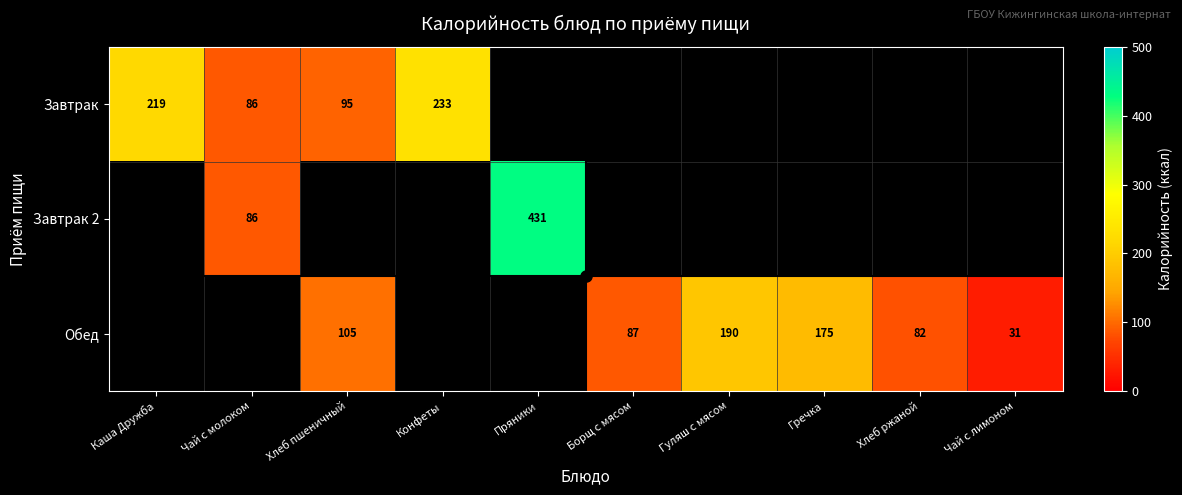

True or false: Завтрак 2 has a value of 129 at Чай с молоком.

False